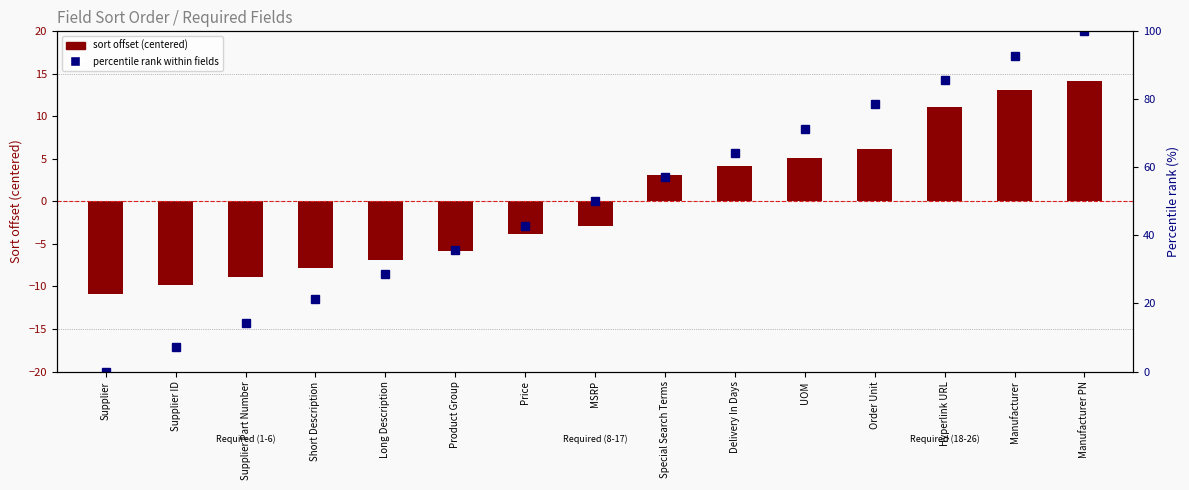

What position from the right is Hyperlink URL?

3